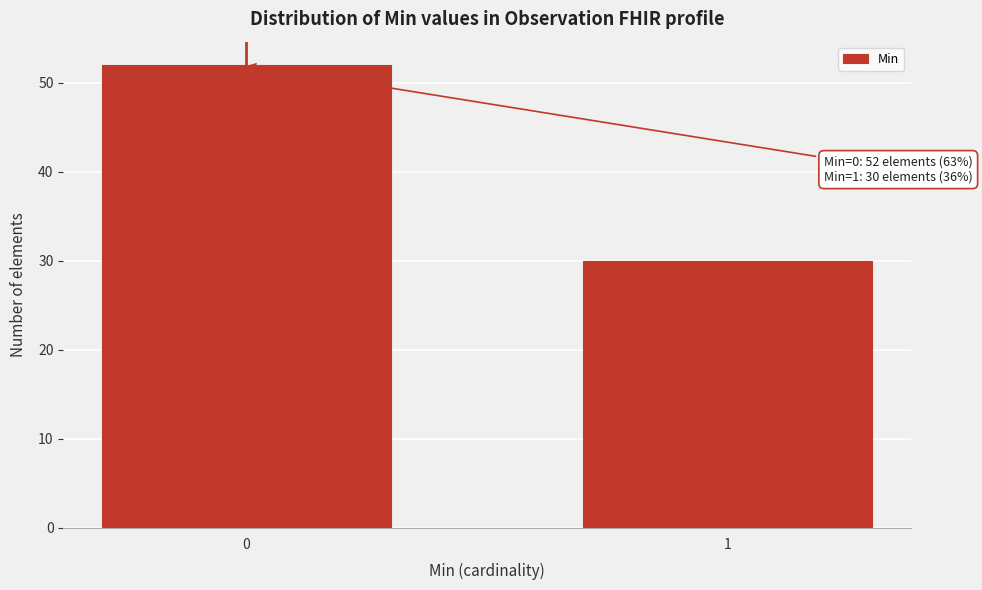

Reading left to right, list all the values displayed in this chart.

52	30